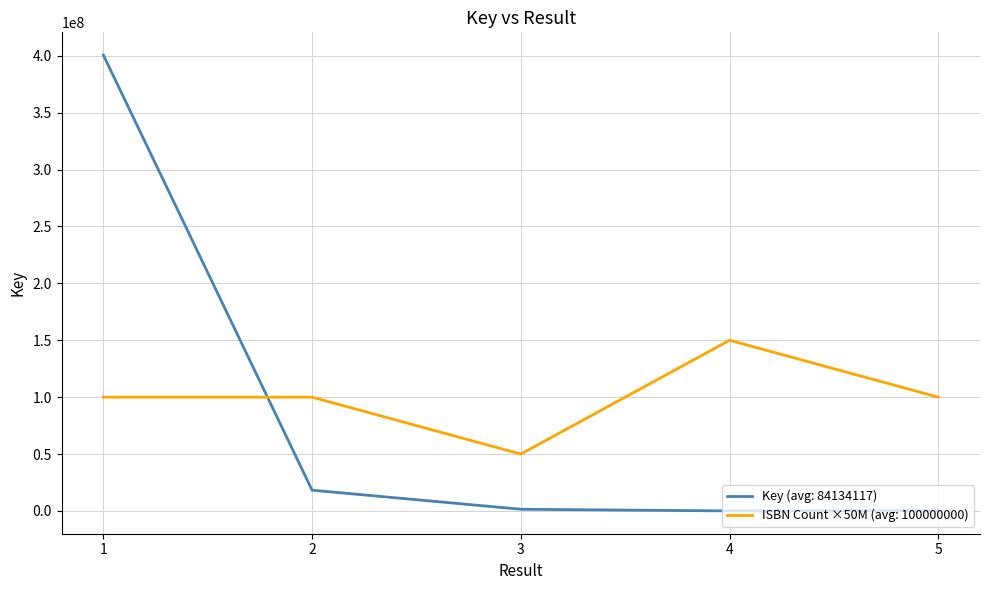

What is the total value across all series at 5?

100319388